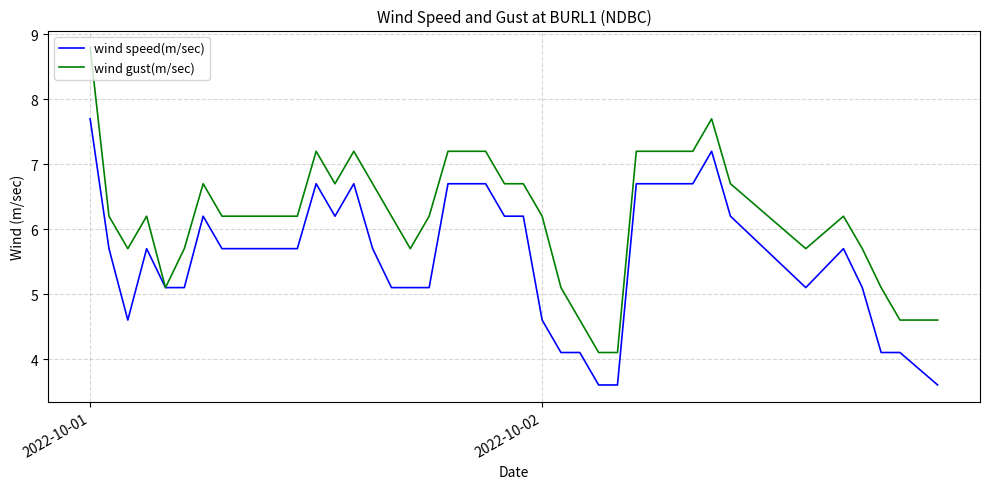

Reading left to right, transcribe all the data shown in this chart.

wind speed(m/sec): 7.7	5.7	4.6	5.7	5.1	5.1	6.2	5.7	5.7	5.7	5.7	5.7	6.7	6.2	6.7	5.7	5.1	5.1	5.1	6.7	6.7	6.7	6.2	6.2	4.6	4.1	4.1	3.6	3.6	6.7	6.7	6.7	7.2	6.2	5.1	5.7	5.1	4.1	4.1	3.6
wind gust(m/sec): 8.8	6.2	5.7	6.2	5.1	5.7	6.7	6.2	6.2	6.2	6.2	6.2	7.2	6.7	7.2	6.7	6.2	5.7	6.2	7.2	7.2	7.2	6.7	6.7	6.2	5.1	4.6	4.1	4.1	7.2	7.2	7.2	7.7	6.7	5.7	6.2	5.7	5.1	4.6	4.6